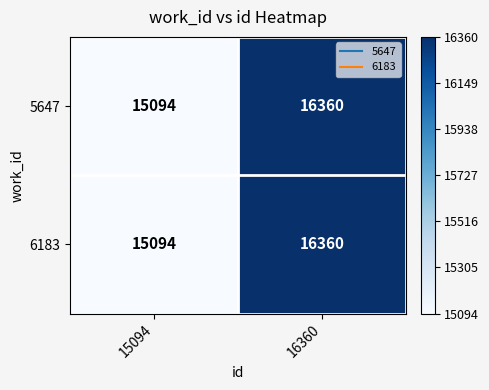

What value does the 5647 series have at 15094, to the nearest 50?

15100